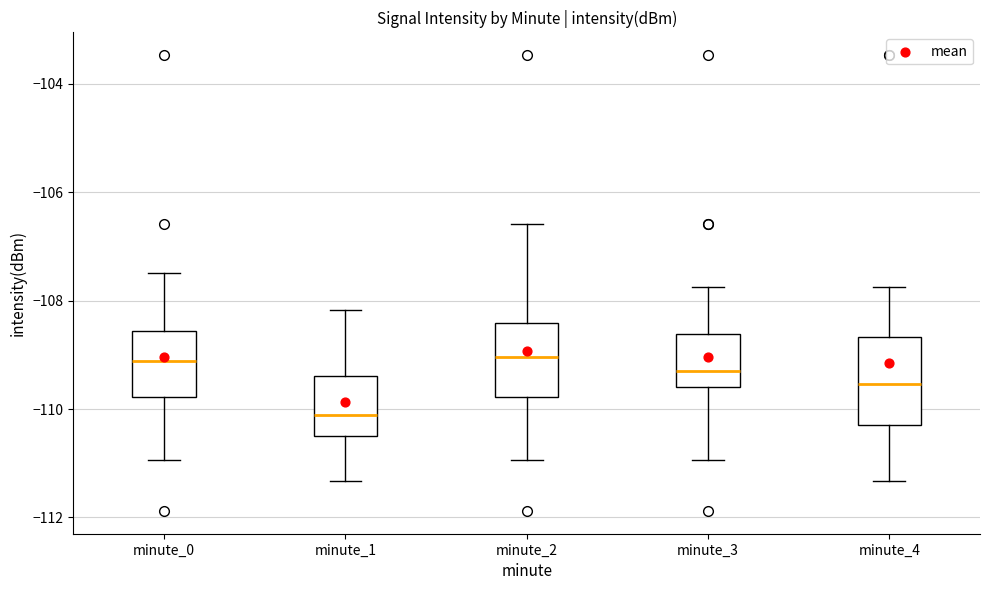

Which box is the tallest, from its lower edge to its upper edge?

minute_4